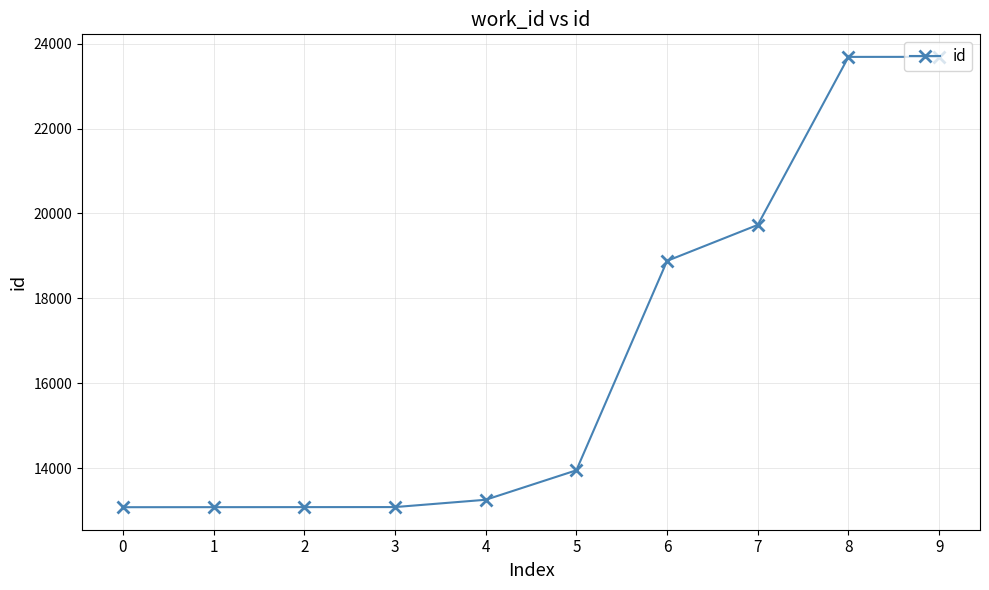

How many distinct data groups are displayed?

1